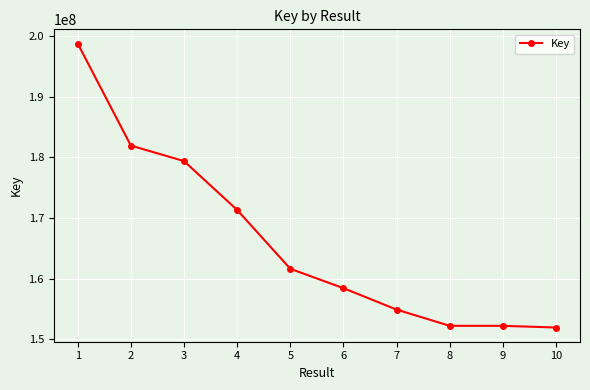

What is the value of the 6th point from the left?

158423526